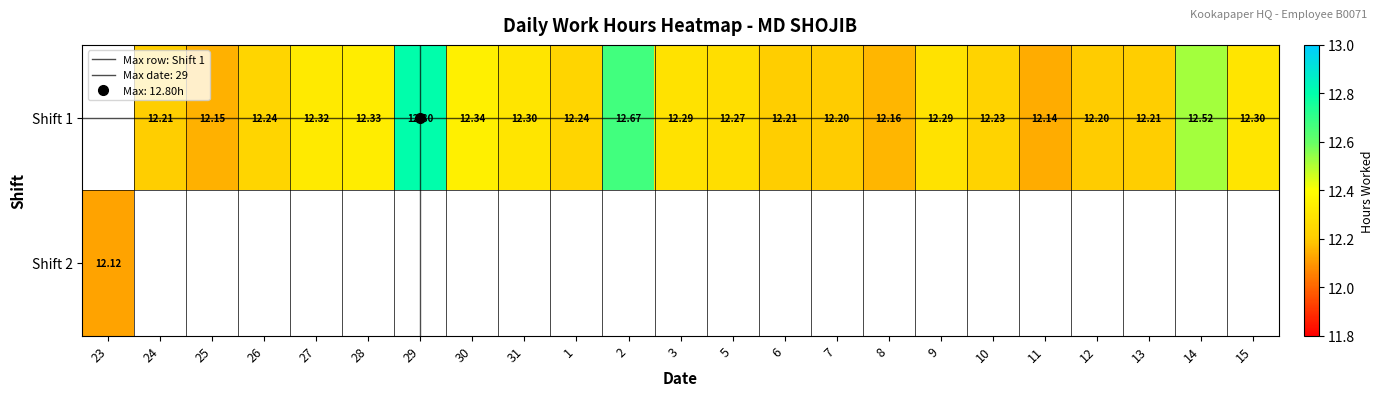

What is the approximate value of 26 at 23?

12.2